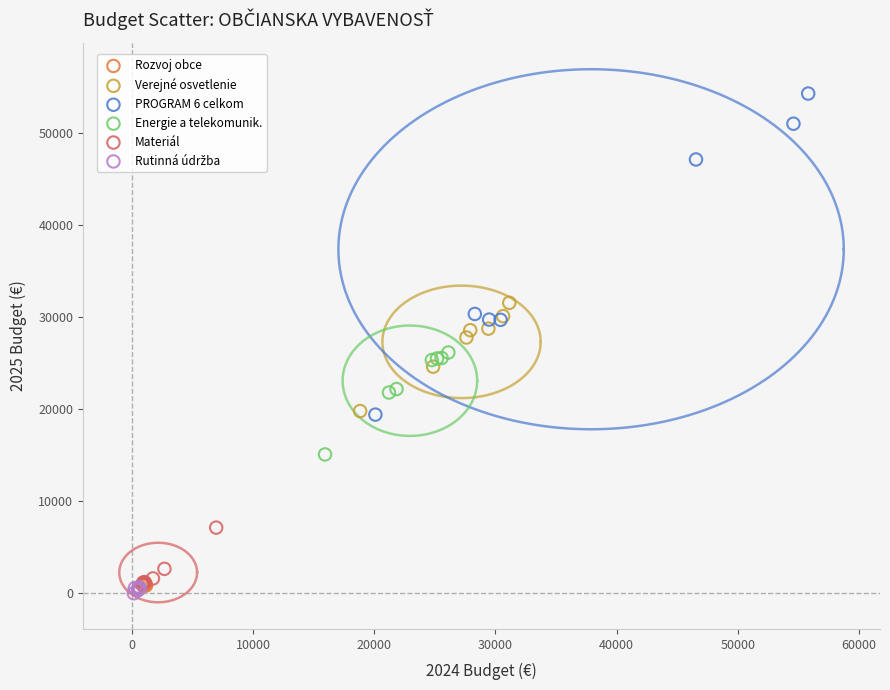

Which series contains the highest Y value?

PROGRAM 6 celkom